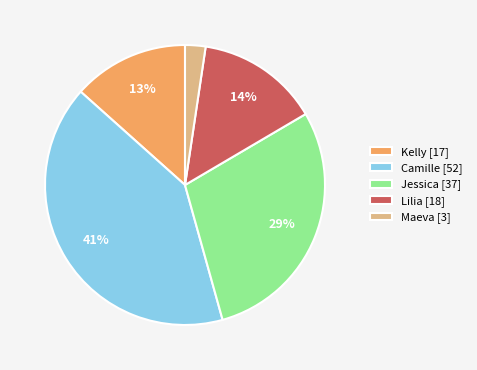

Combined, do Maeva [3] and Camille [52] account for over 50%?

No